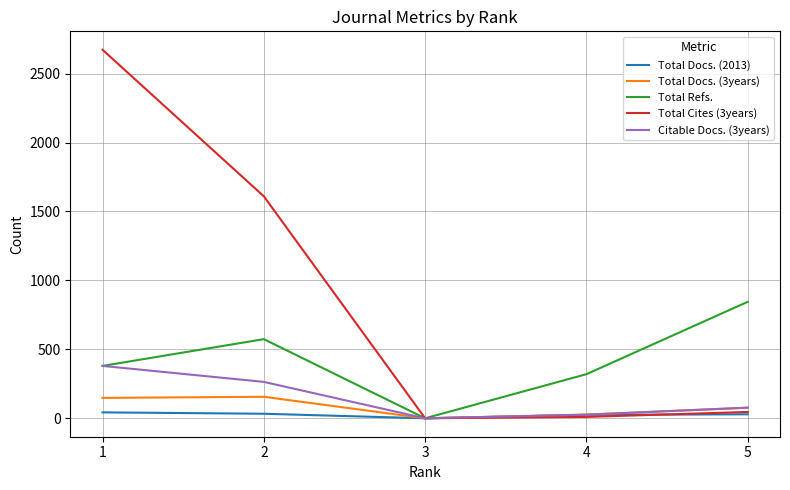

How many interior local valleys does the Total Refs. series have?

1